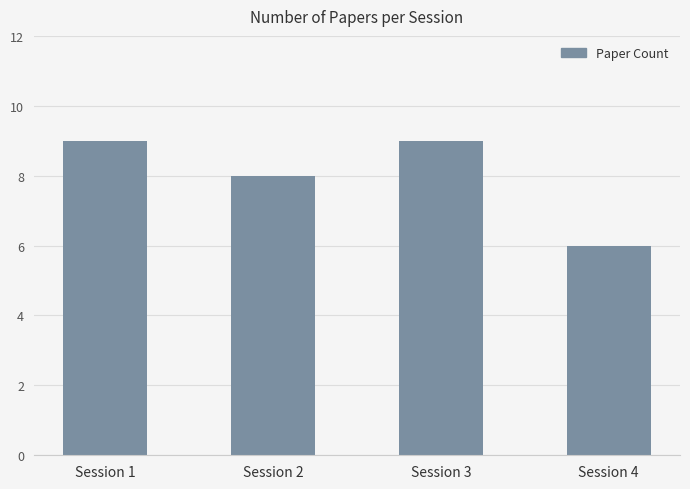

How many distinct data groups are displayed?

1